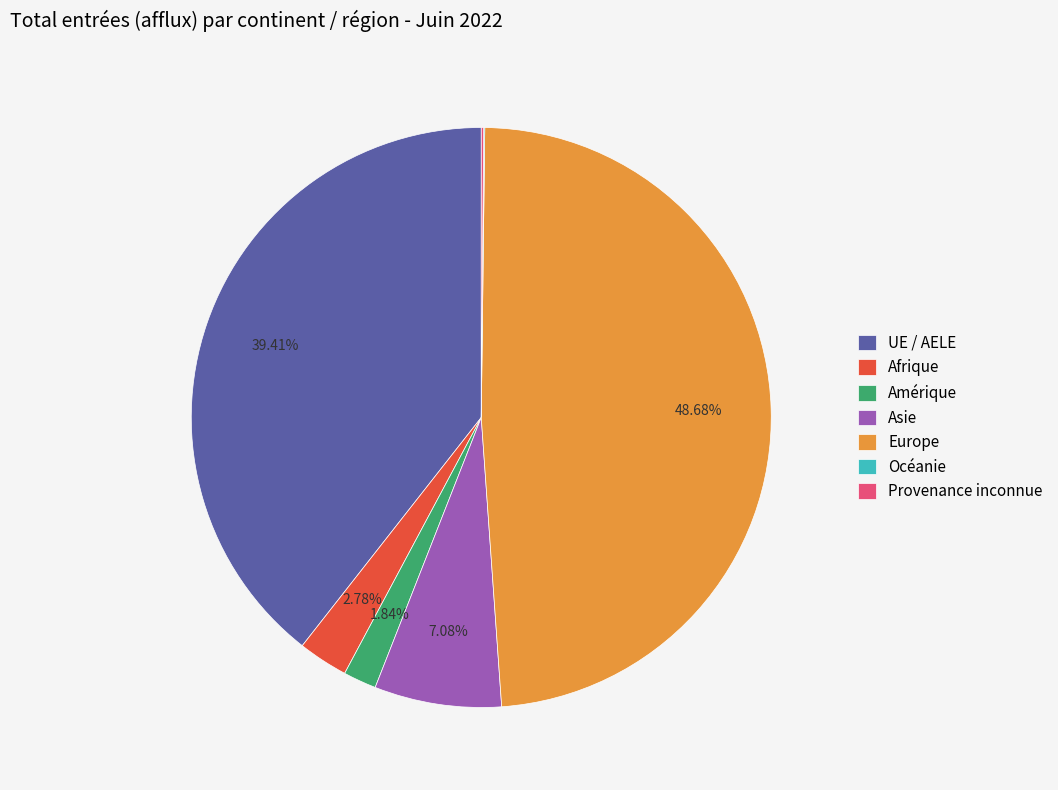

Is there any slice that represents more than half of the pie?

No